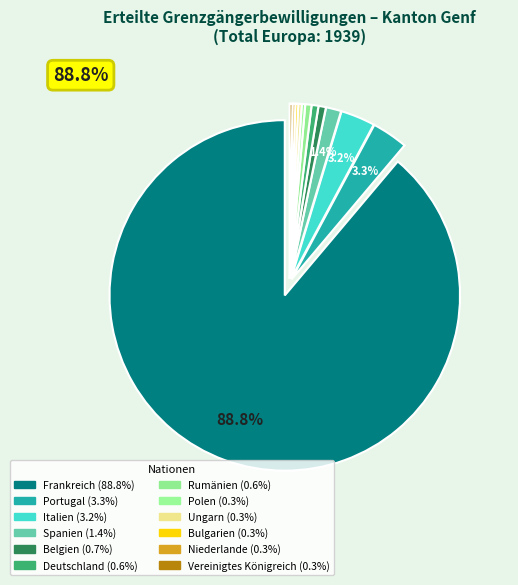

The Ungarn slice represents 6% of the pie. True or false?

False